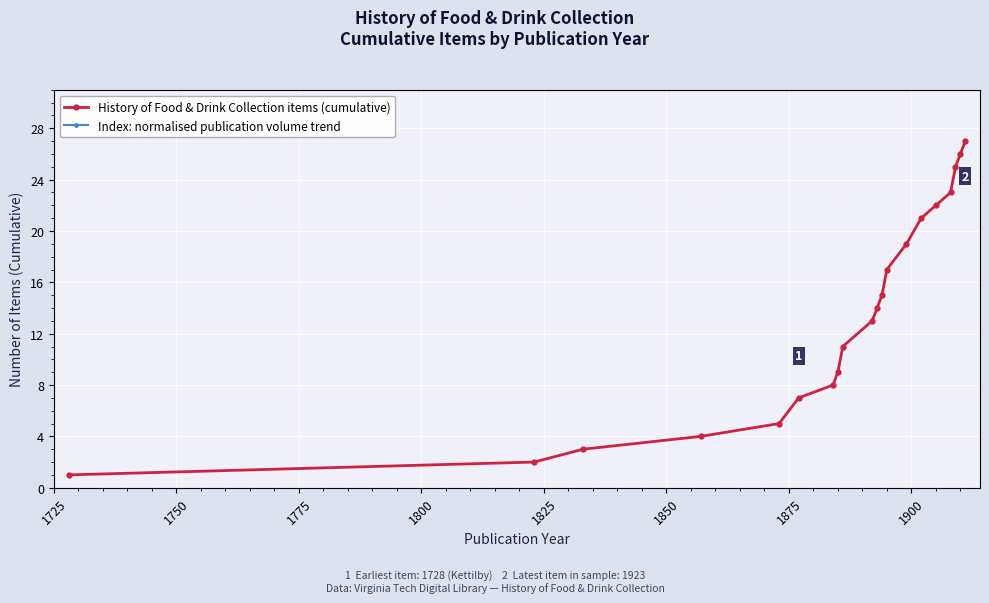

Is this an area chart (filled region under the line)?

No